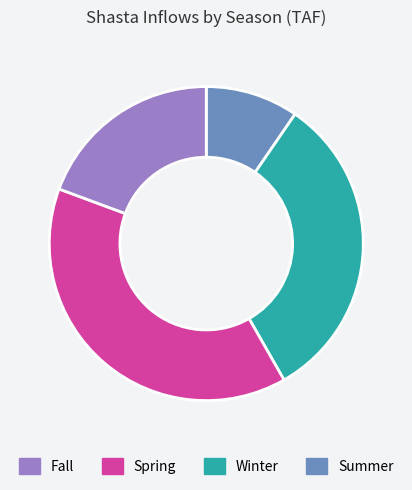

Is there a majority slice in this chart?

No